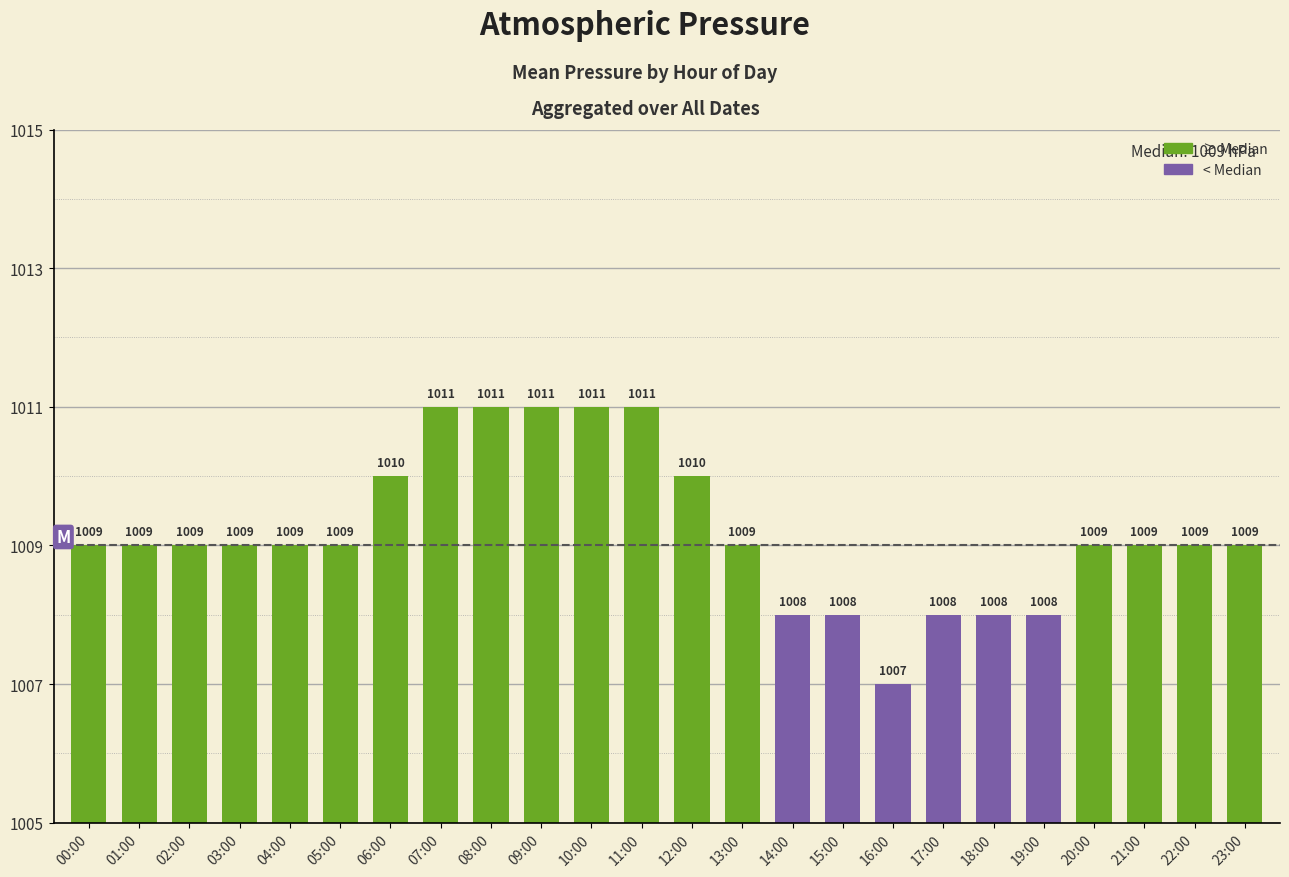

Which category has the lowest value across all series?

16:00